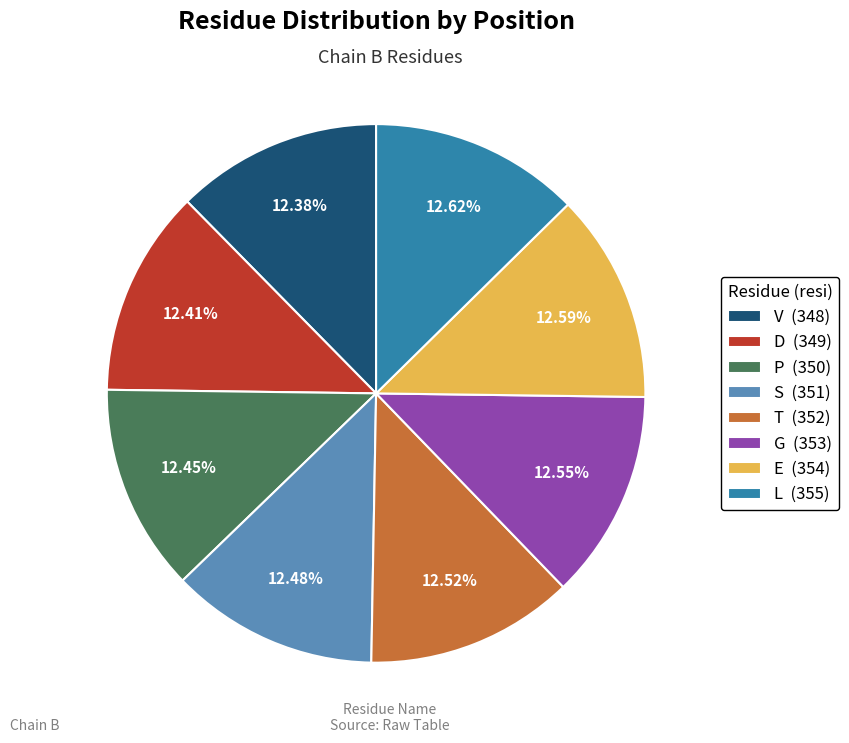

To the nearest percent, what is the combined percentage of S and L?

25%